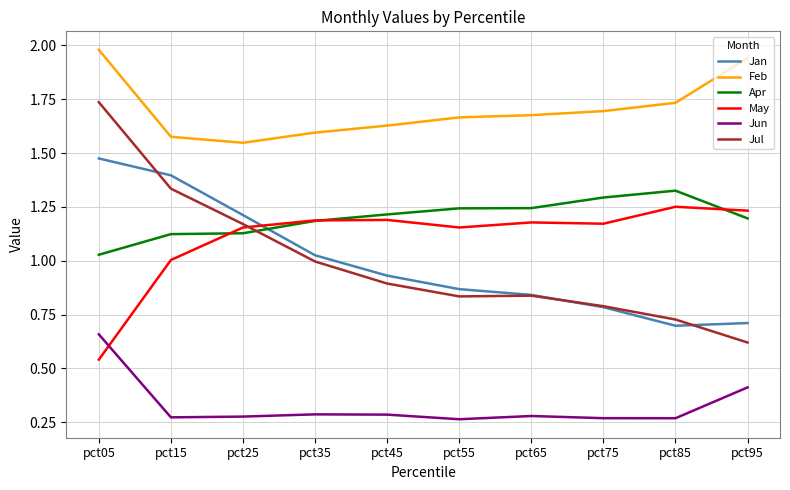

Is the value of Jun at pct75 greater than the value of May at pct75?

No